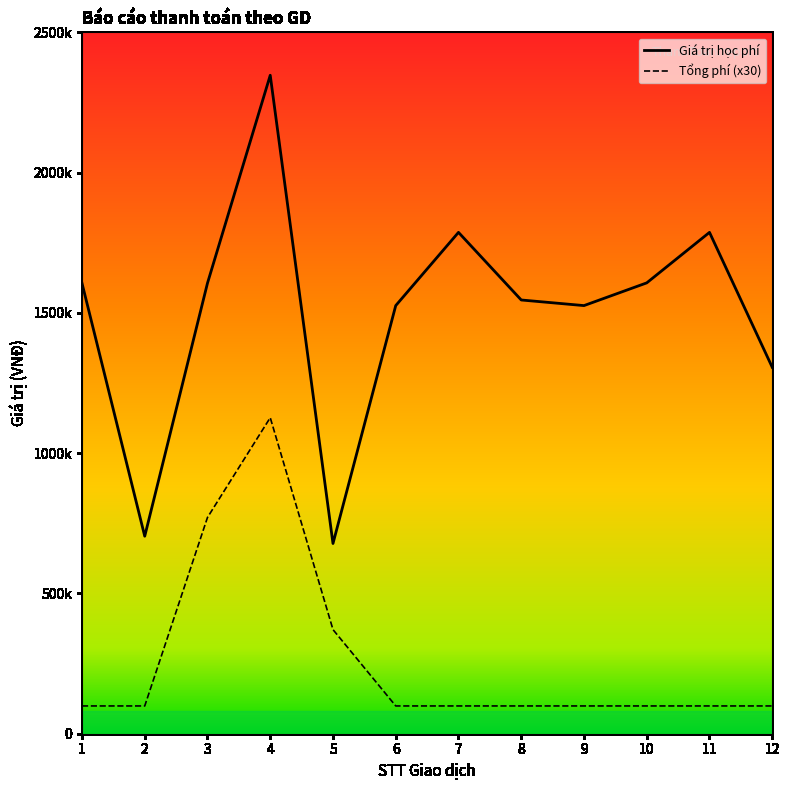

True or false: Giá trị học phí and Tổng phí intersect in this chart.

False